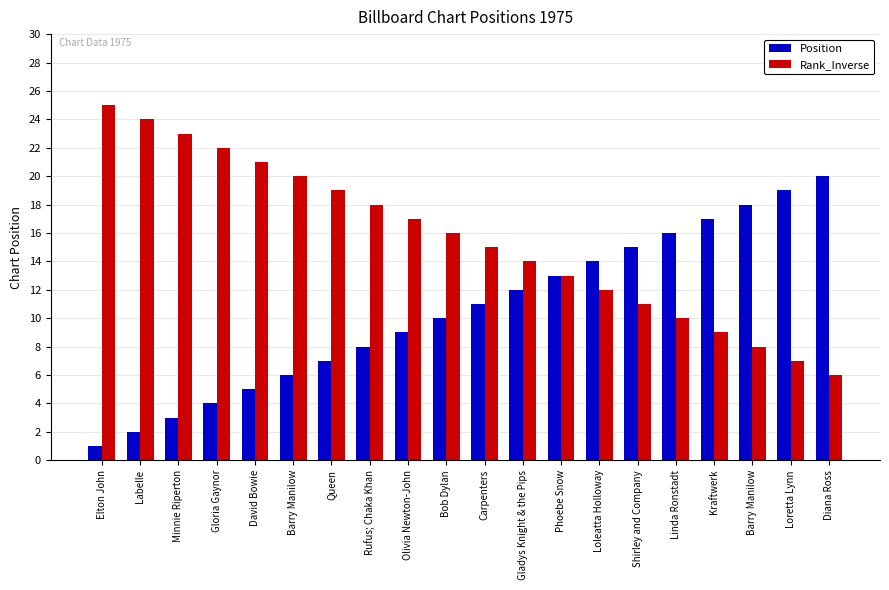

At how many categories does at least one series exceed 17?

11